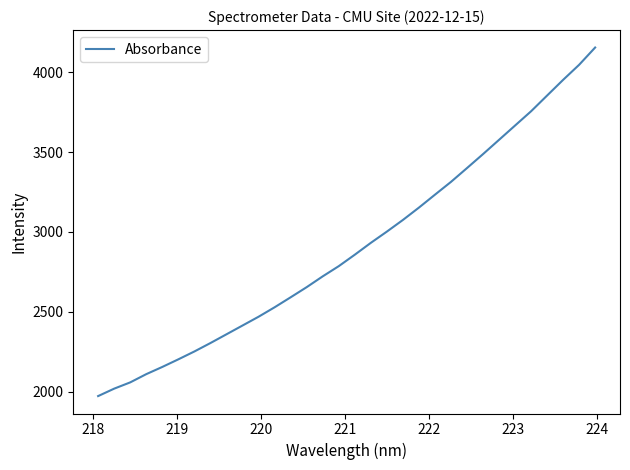

What is the difference between the maximum and minimum values?

2181.3